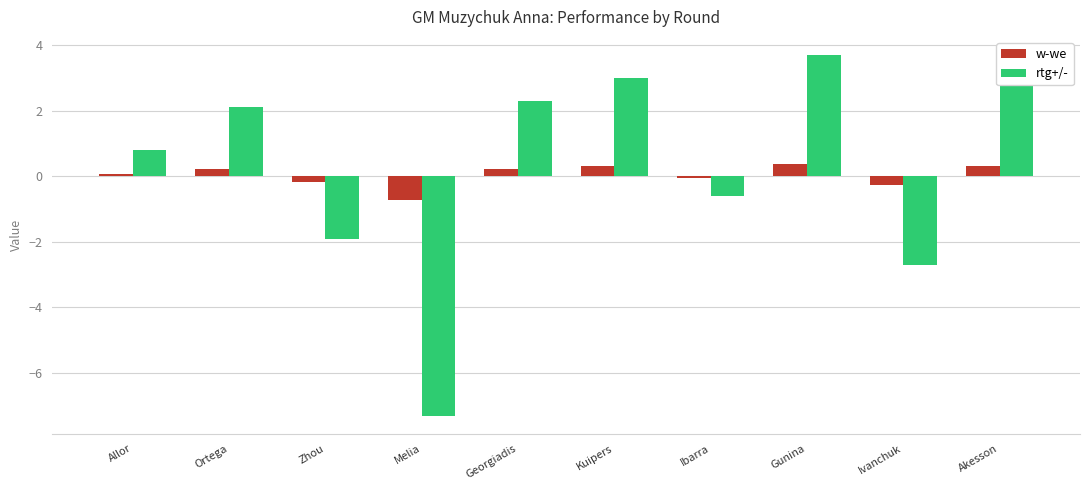

Which series has the largest range (max minus min)?

rtg+/-